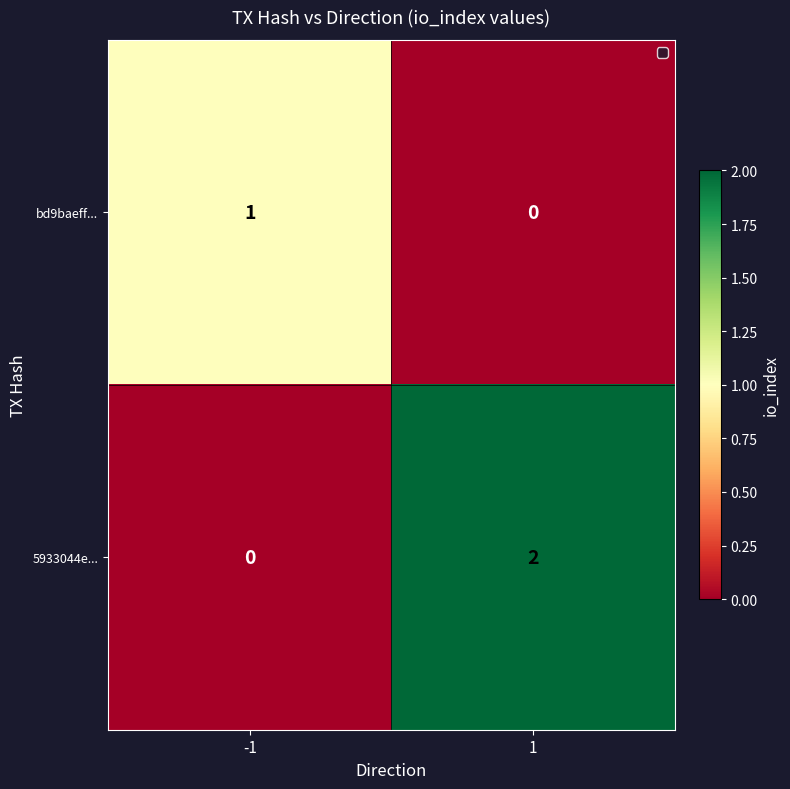

How many categories are shown in the chart?

2